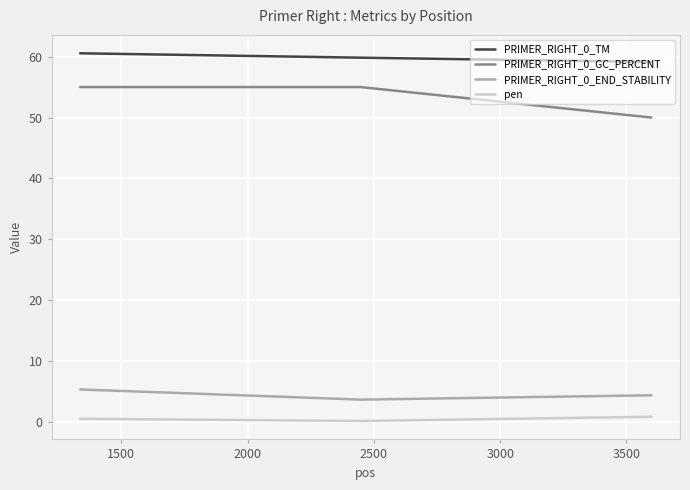

Reading left to right, what are all the values shown in this chart?

PRIMER_RIGHT_0_TM: 60.5	59.8	59.1
PRIMER_RIGHT_0_GC_PERCENT: 55.0	55.0	50.0
PRIMER_RIGHT_0_END_STABILITY: 5.4	3.7	4.4
pen: 0.5	0.2	0.9